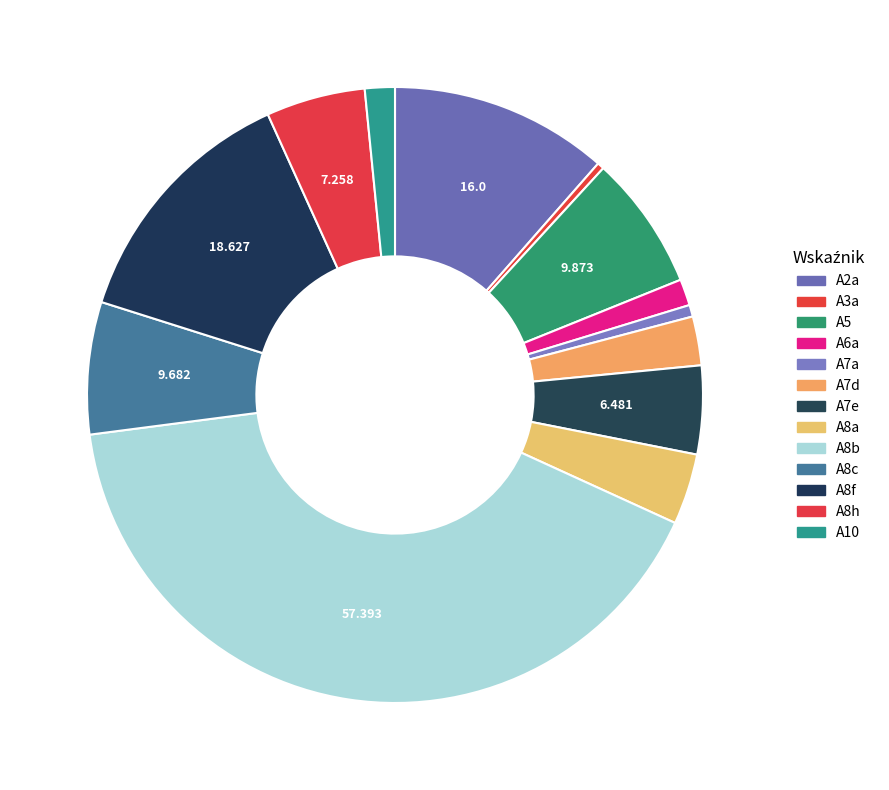

How many slices are in this pie chart?

13